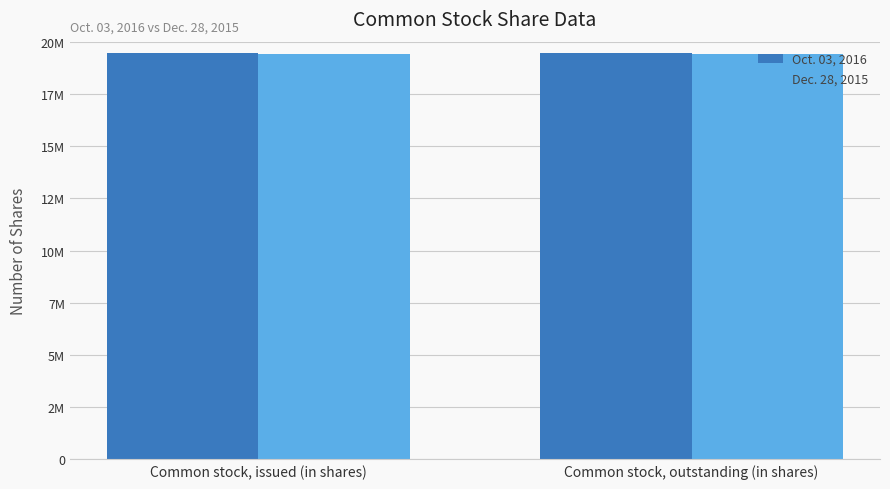

What are all the series names shown in the legend?

Oct. 03, 2016, Dec. 28, 2015